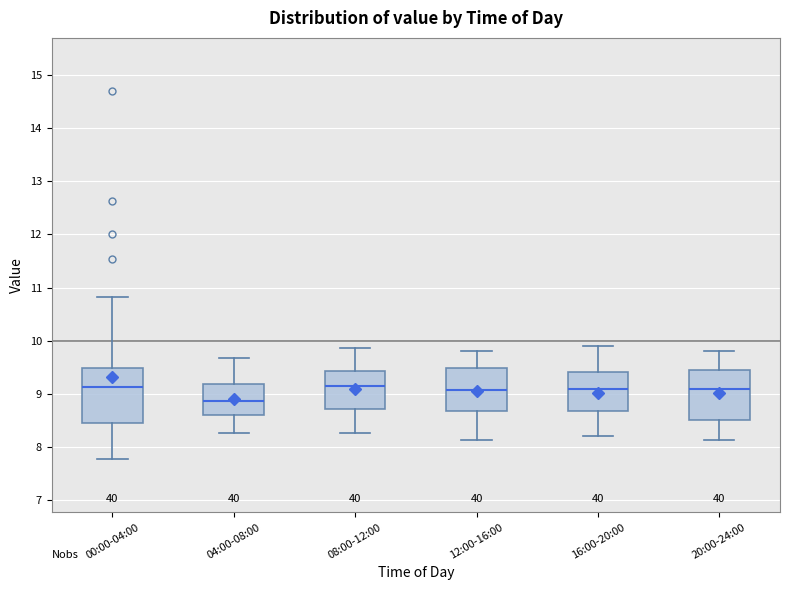

Comparing the boxes themselves (not the whiskers), which one is the tallest?

00:00-04:00